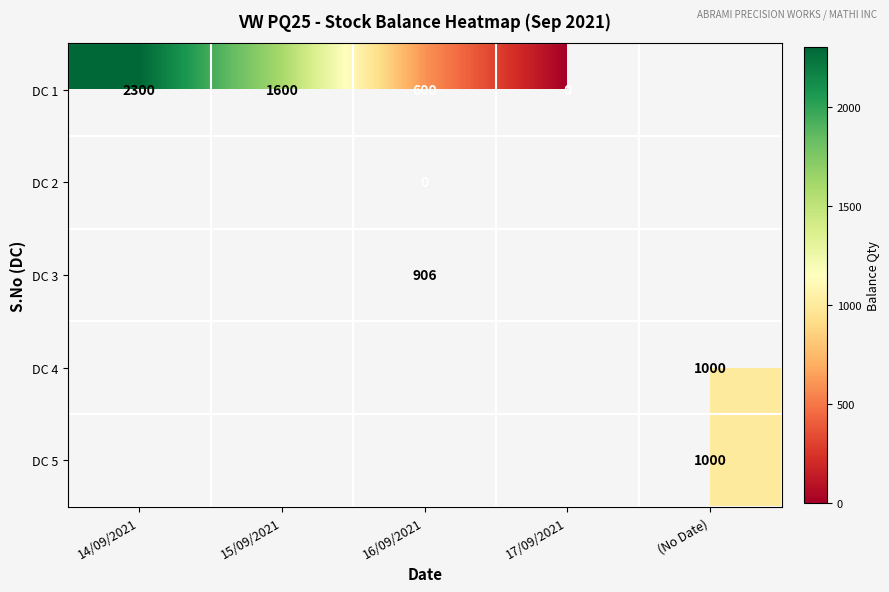

The DC 3 series shows 906 at 16/09/2021. True or false?

True